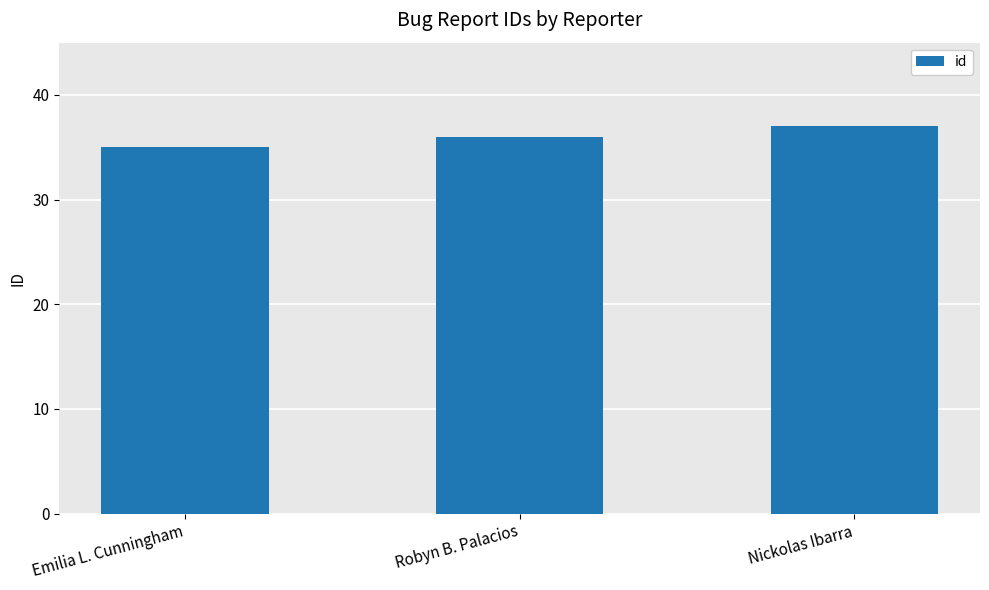

Which label corresponds to the smallest value in the chart?

Emilia L. Cunningham